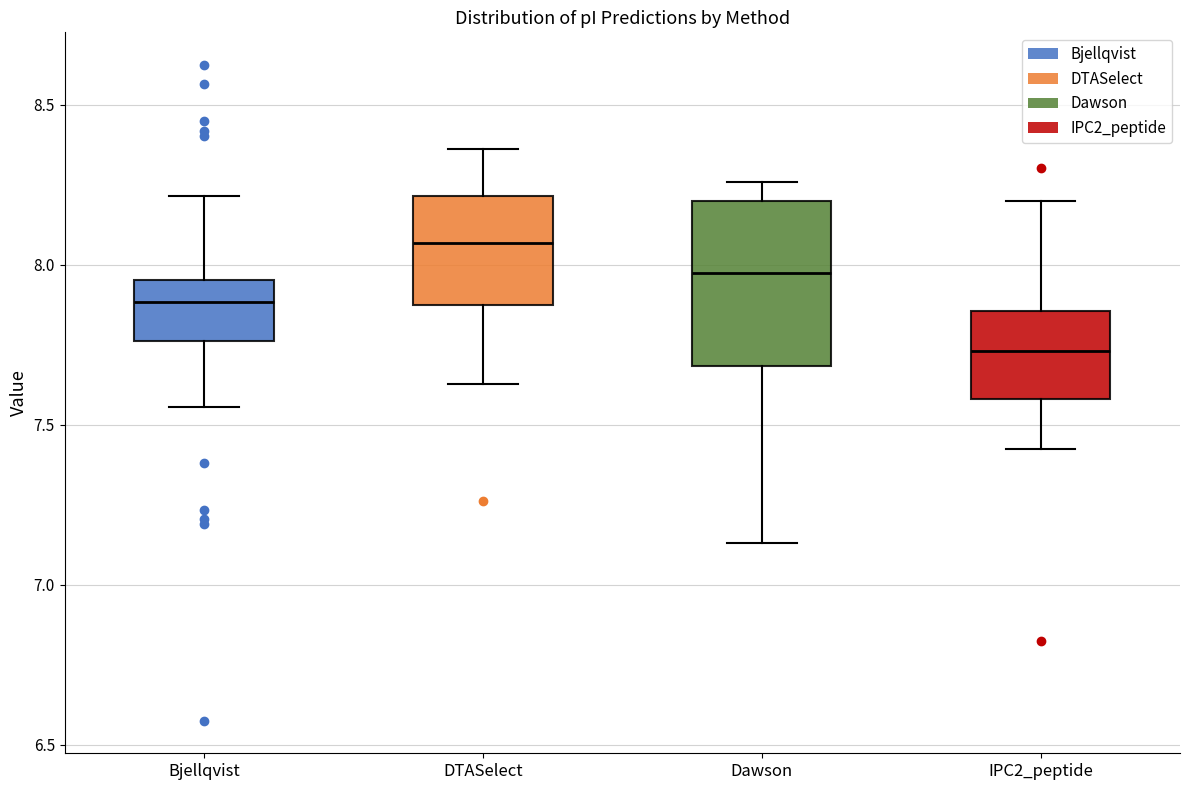

Which box has the highest median line?

DTASelect